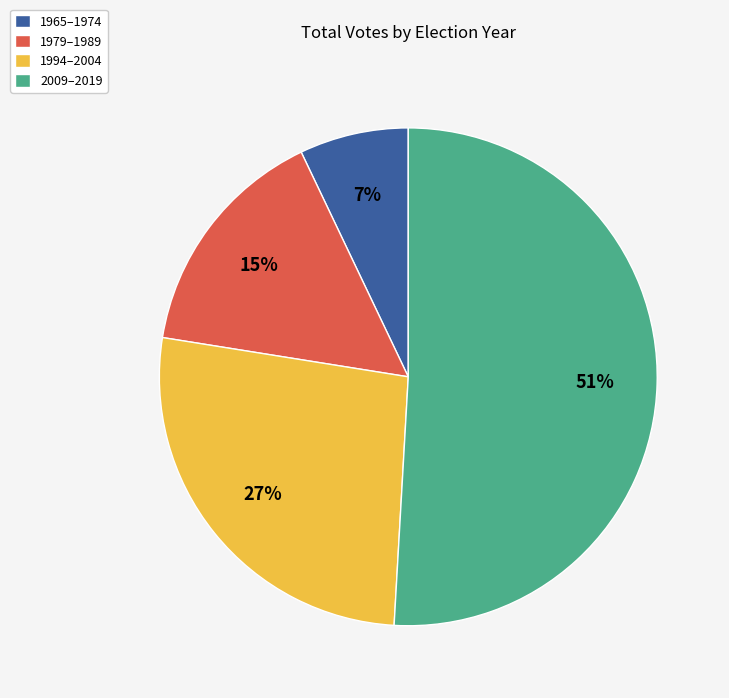

Is it true that 1979–1989 is 15% of the pie?

True